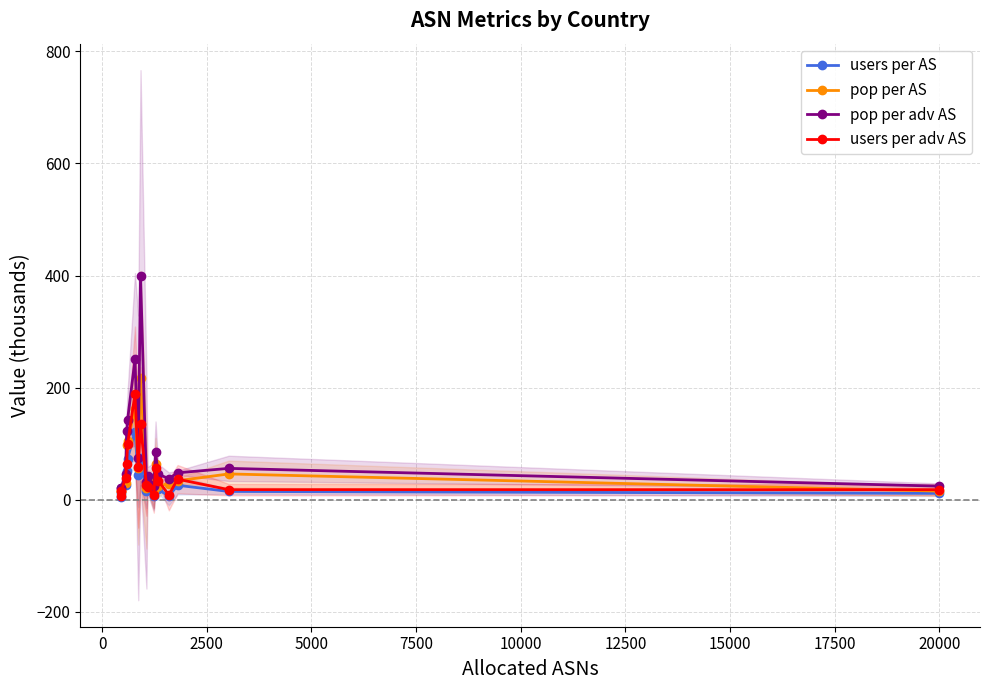

How many lines are shown in the chart?

4